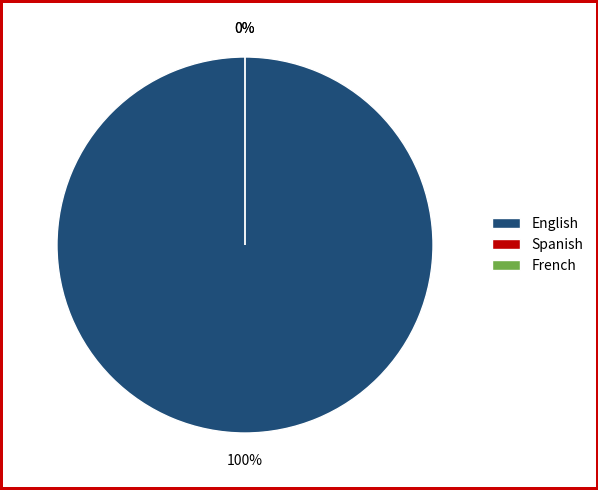

What portion of the pie excludes Spanish?

100.0%